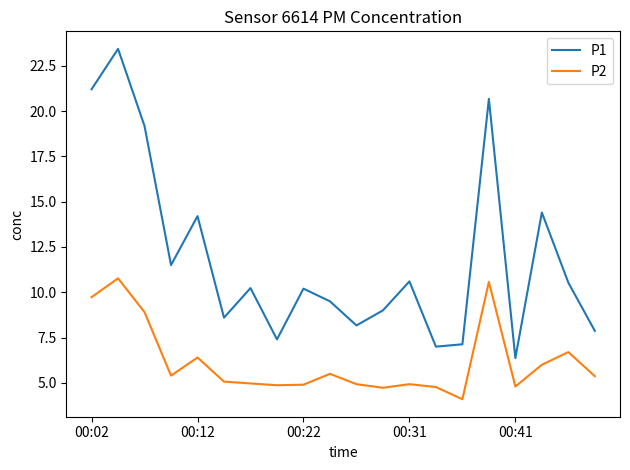

What is the maximum value for P2?

10.8